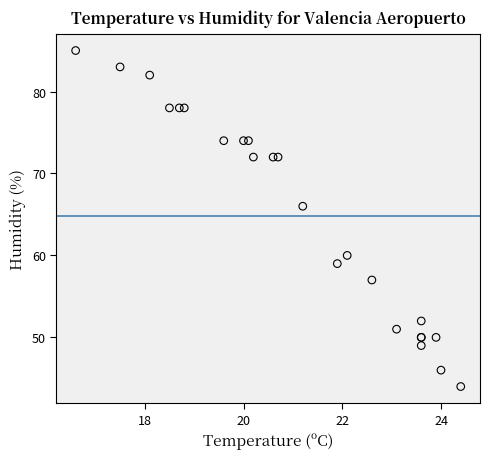

What Y value in the scatter plot is closest to 64?

66